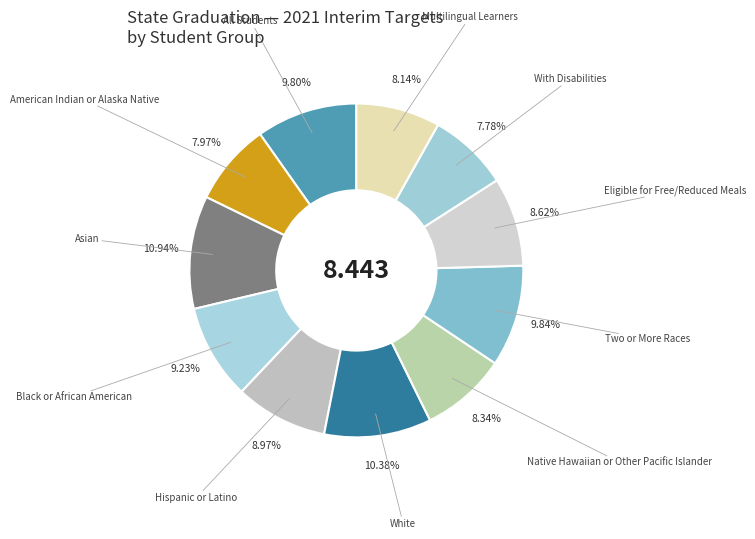

Is there any slice that represents more than half of the pie?

No